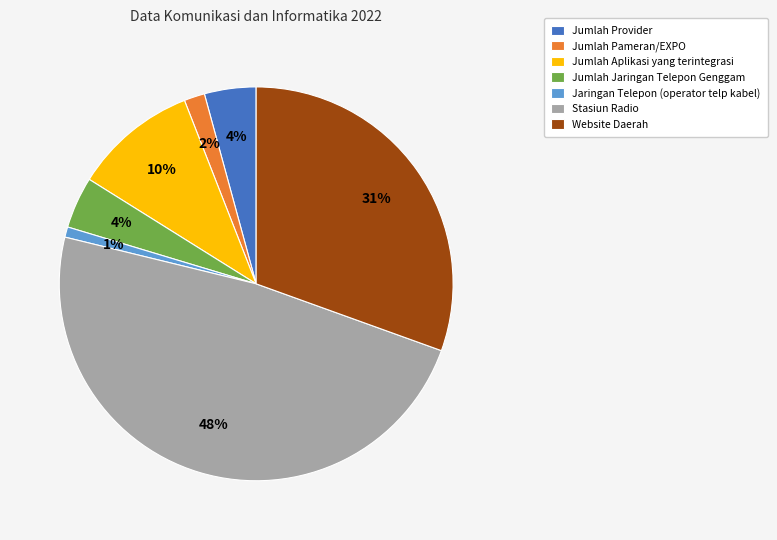

The Website Daerah slice represents 21% of the pie. True or false?

False